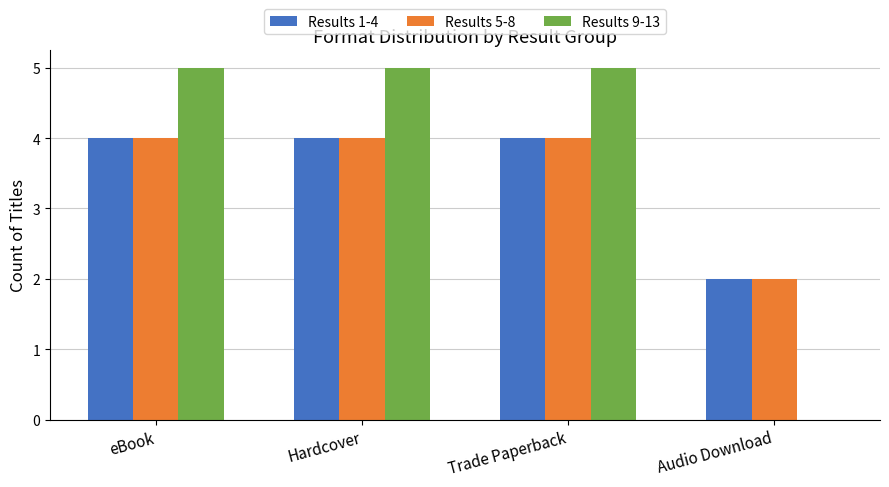

What is the total value across all series at Trade Paperback?

13